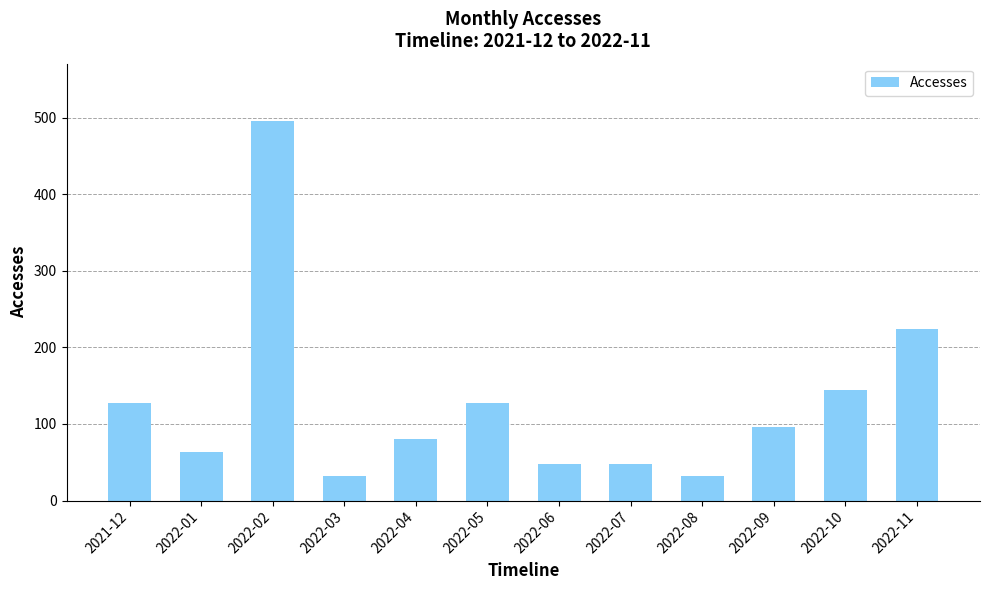

At which label is the value closest to 264?

2022-11